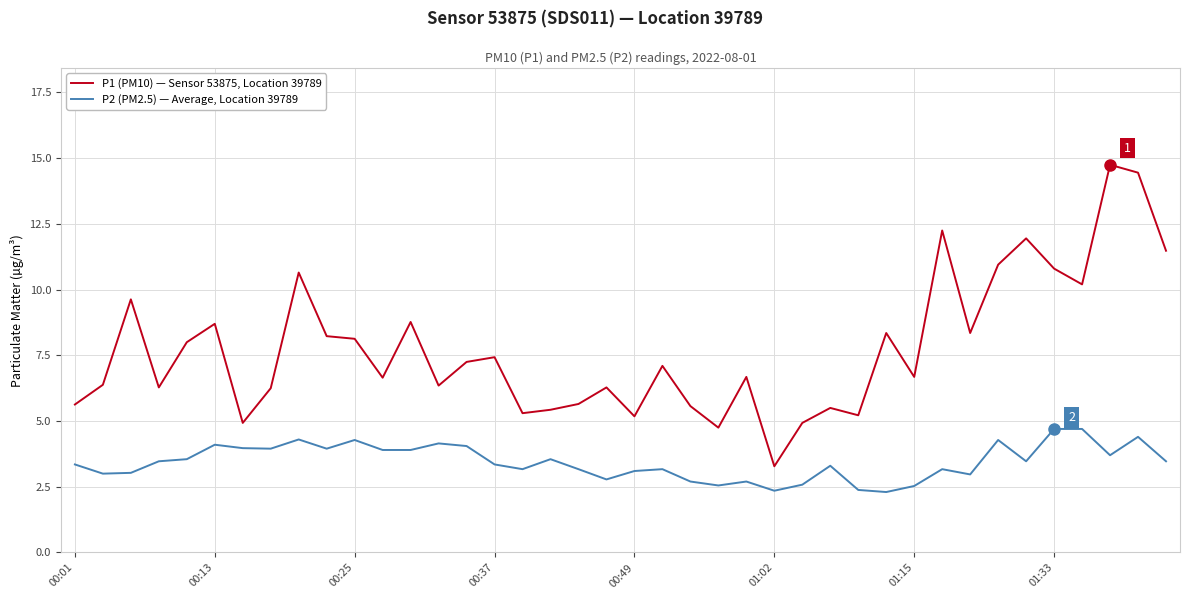

How many distinct data groups are displayed?

2